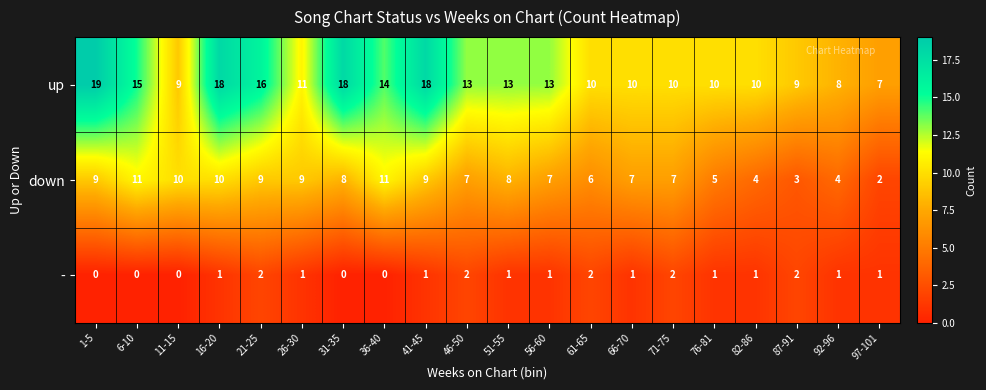

The value of up at 6-10 is 25. True or false?

False